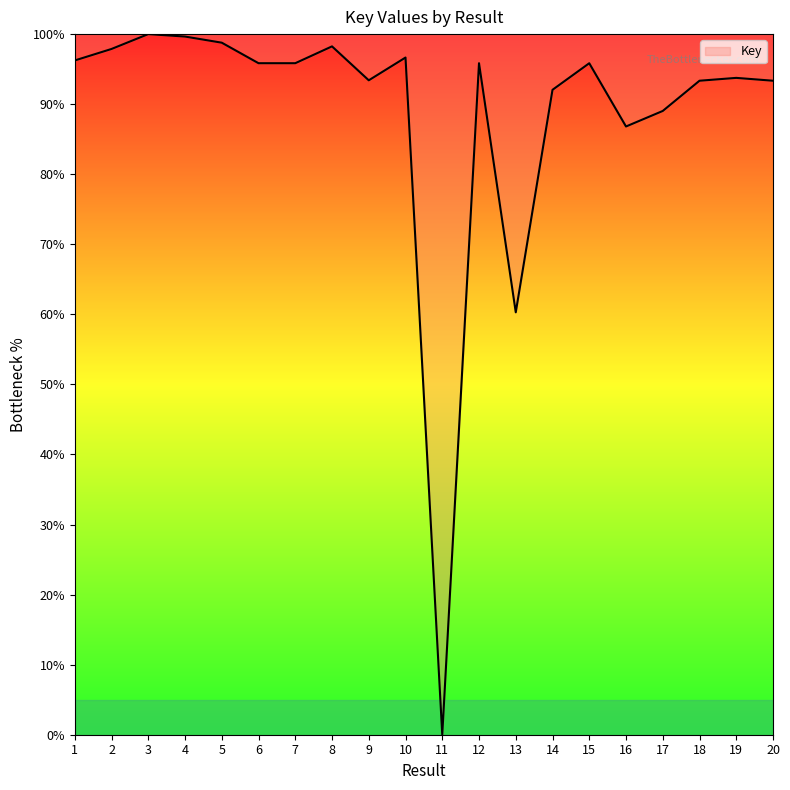

True or false: the data shows 93.3 at 20.

True